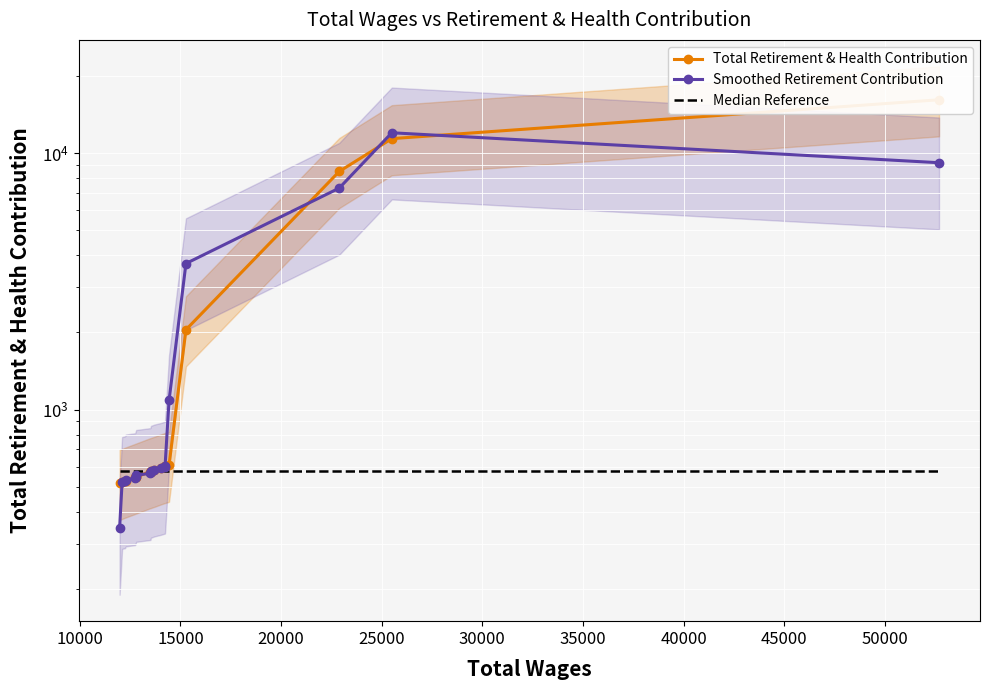

What is the minimum value for Smoothed Retirement Contribution?

345.7